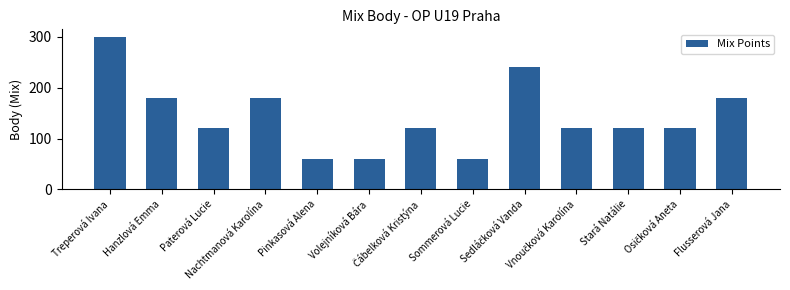

Reading left to right, extract all data points from this chart.

300	180	120	180	60	60	120	60	240	120	120	120	180